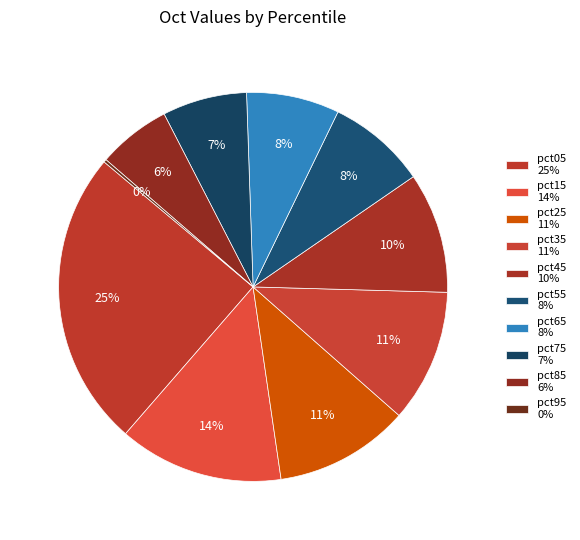

Rank the categories by value from highest to lowest.

pct05, pct15, pct25, pct35, pct45, pct55, pct65, pct75, pct85, pct95